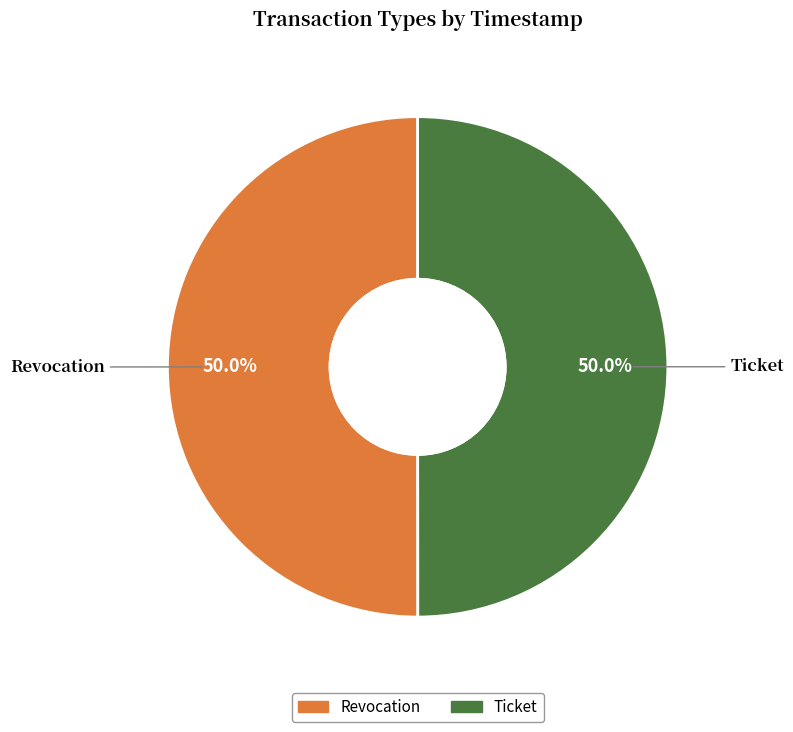

To the nearest percent, what percentage of the pie is Ticket?

50%